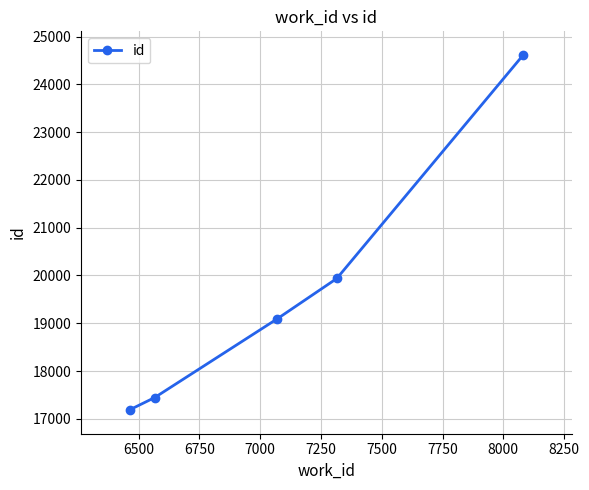

What is the difference between the second highest and minimum values?

2749